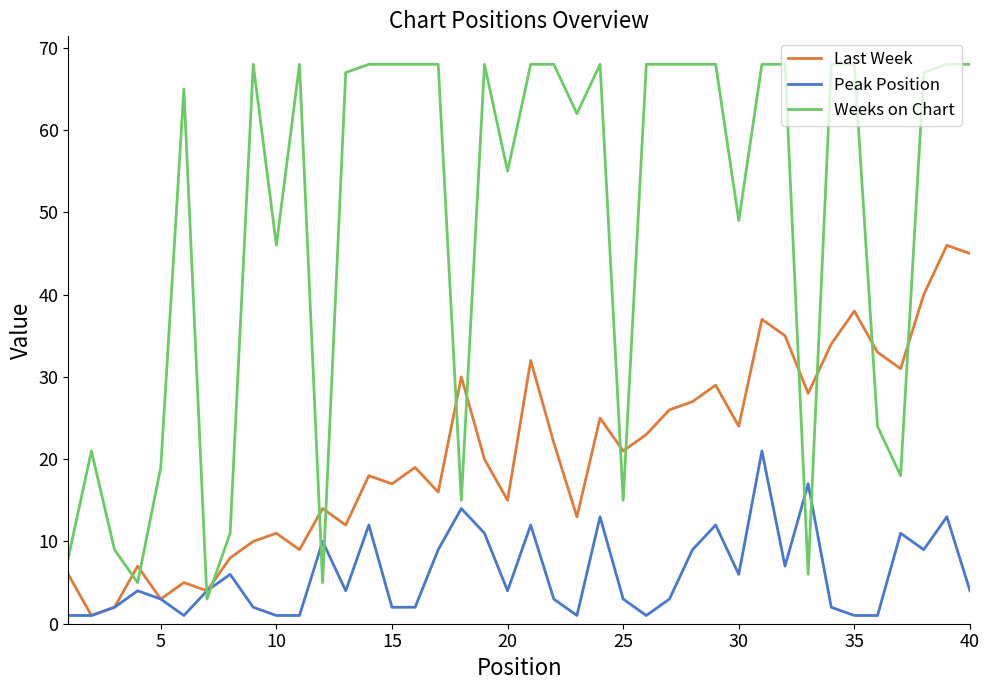

Which series has the largest total across all categories?

Weeks on Chart